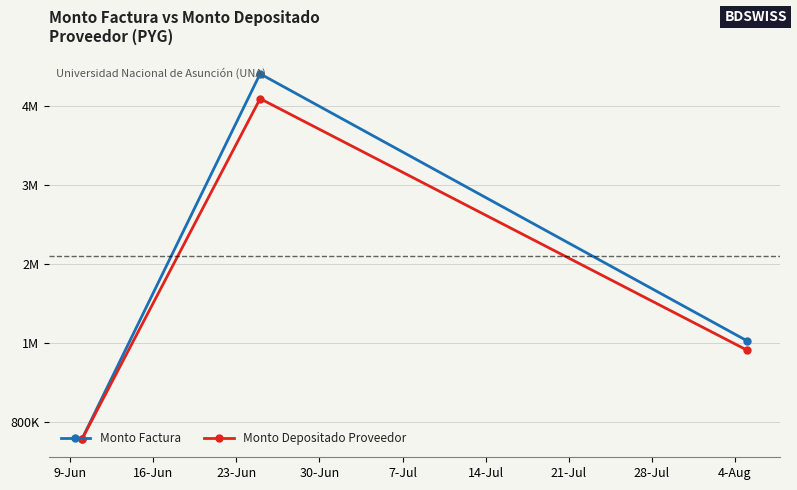

What are all the series names shown in the legend?

Monto Factura, Monto Depositado Proveedor